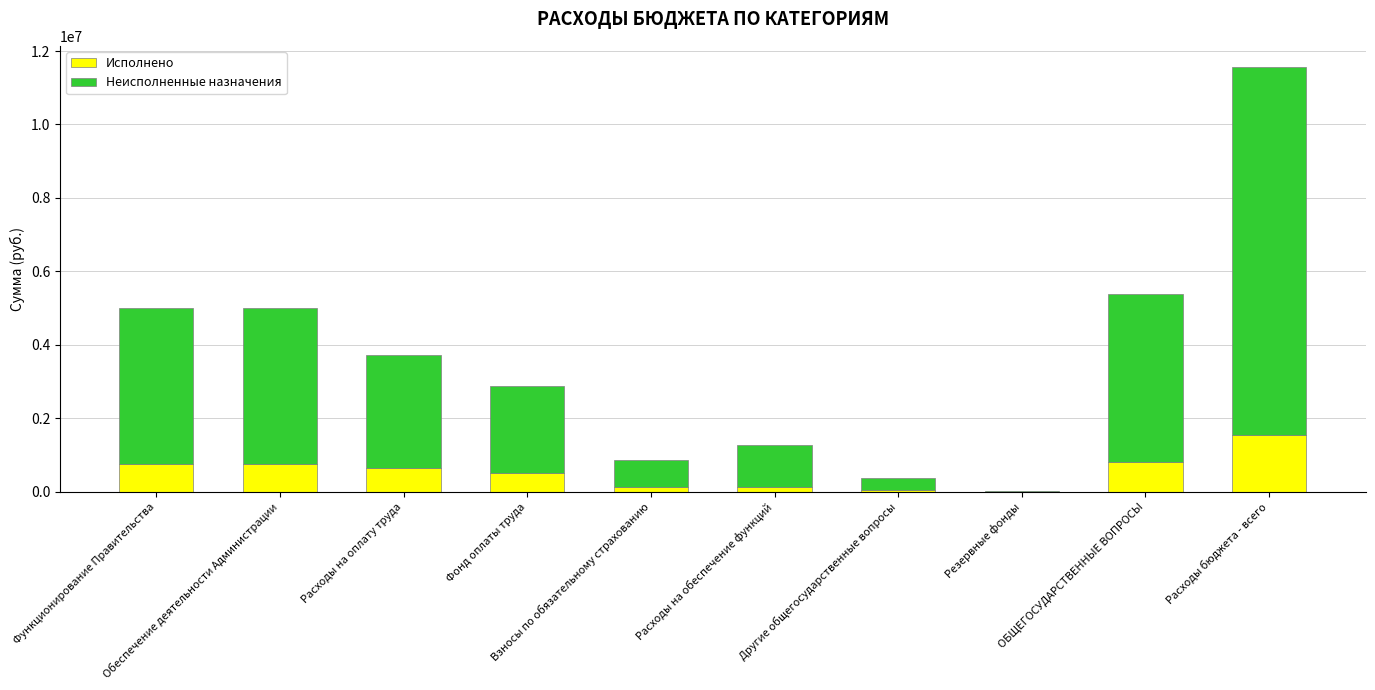

What is the sum of all Исполнено values?

5308494.5